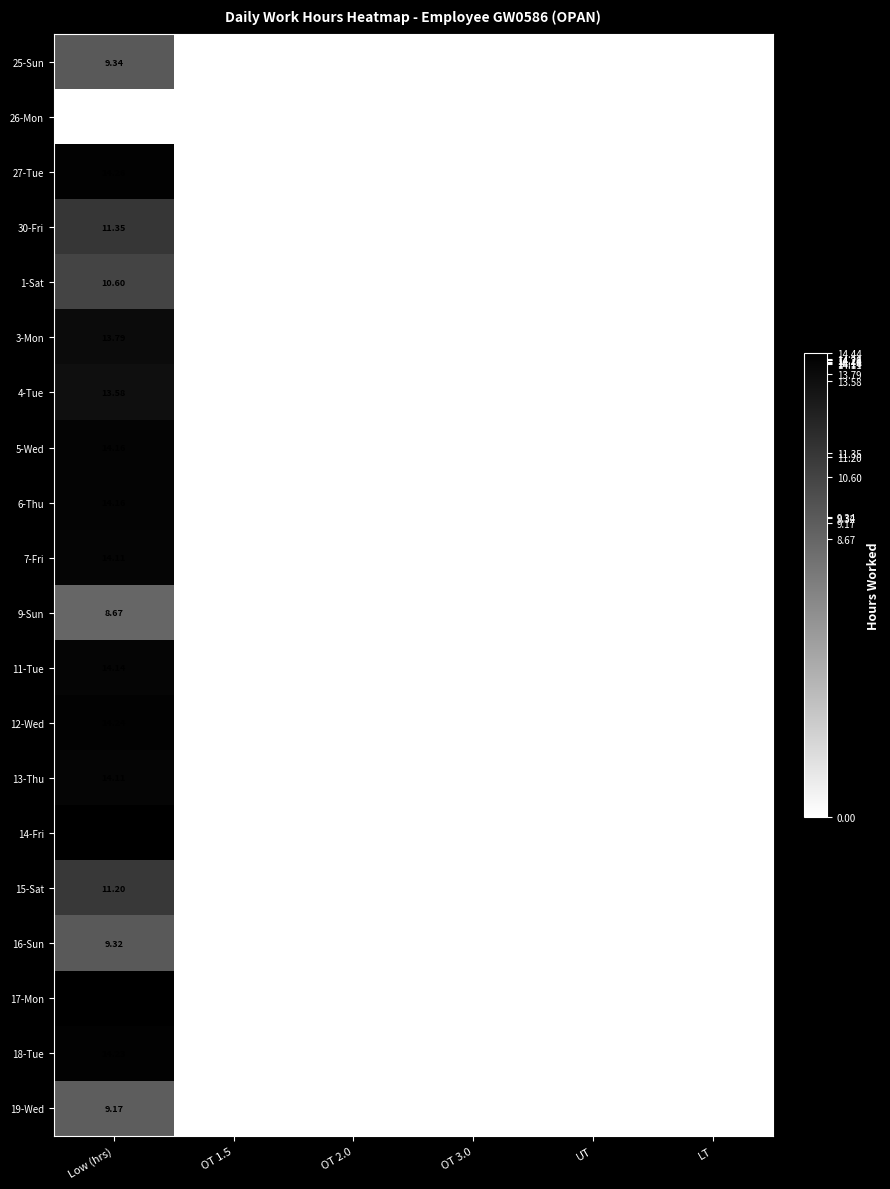

At which category is the sum across all series the highest?

Low (hrs)